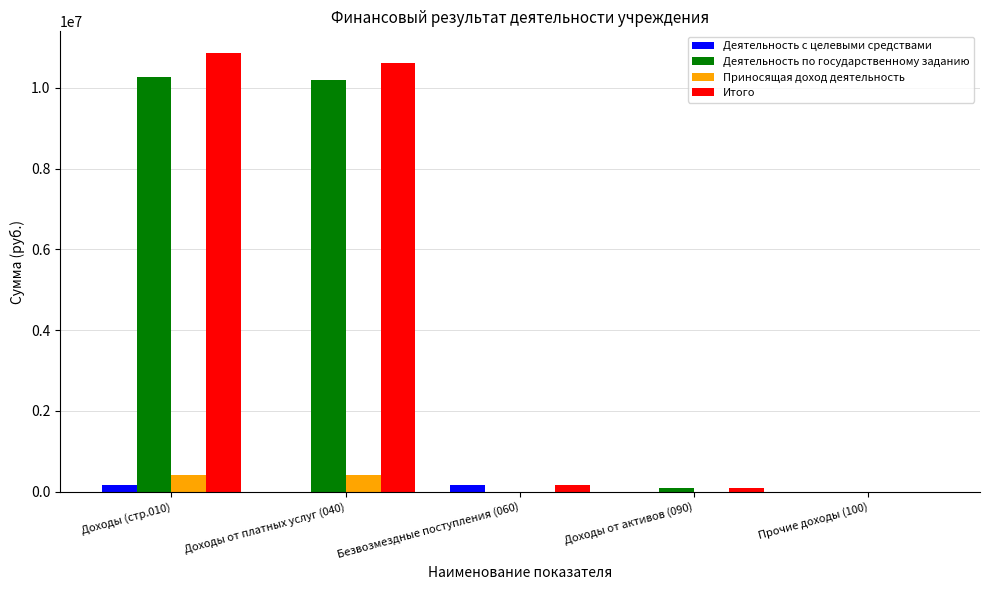

The Деятельность по государственному заданию series shows -4335548.9 at Прочие доходы (100). True or false?

False